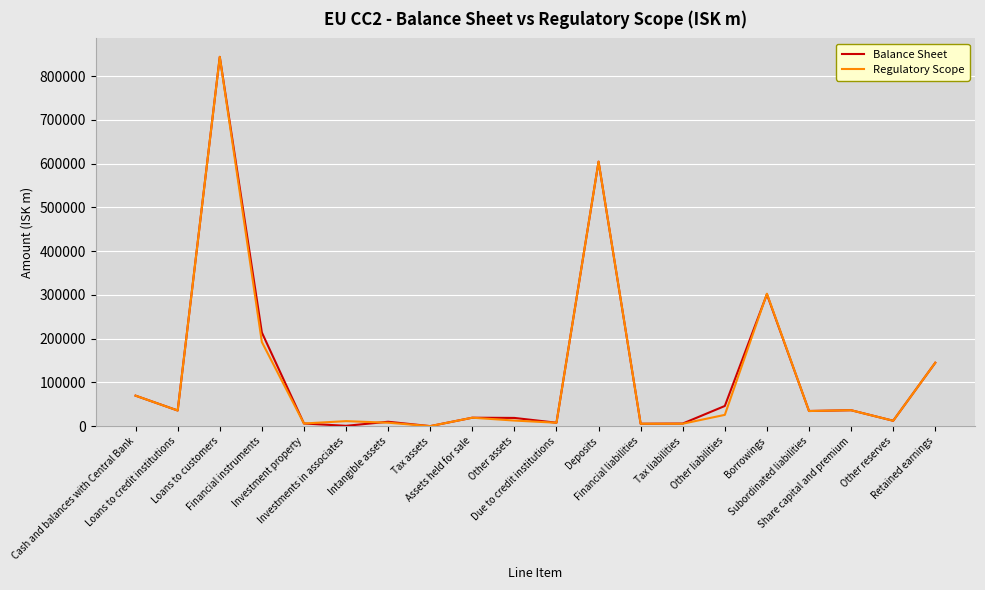

What is the highest value of the Balance Sheet series?

843988